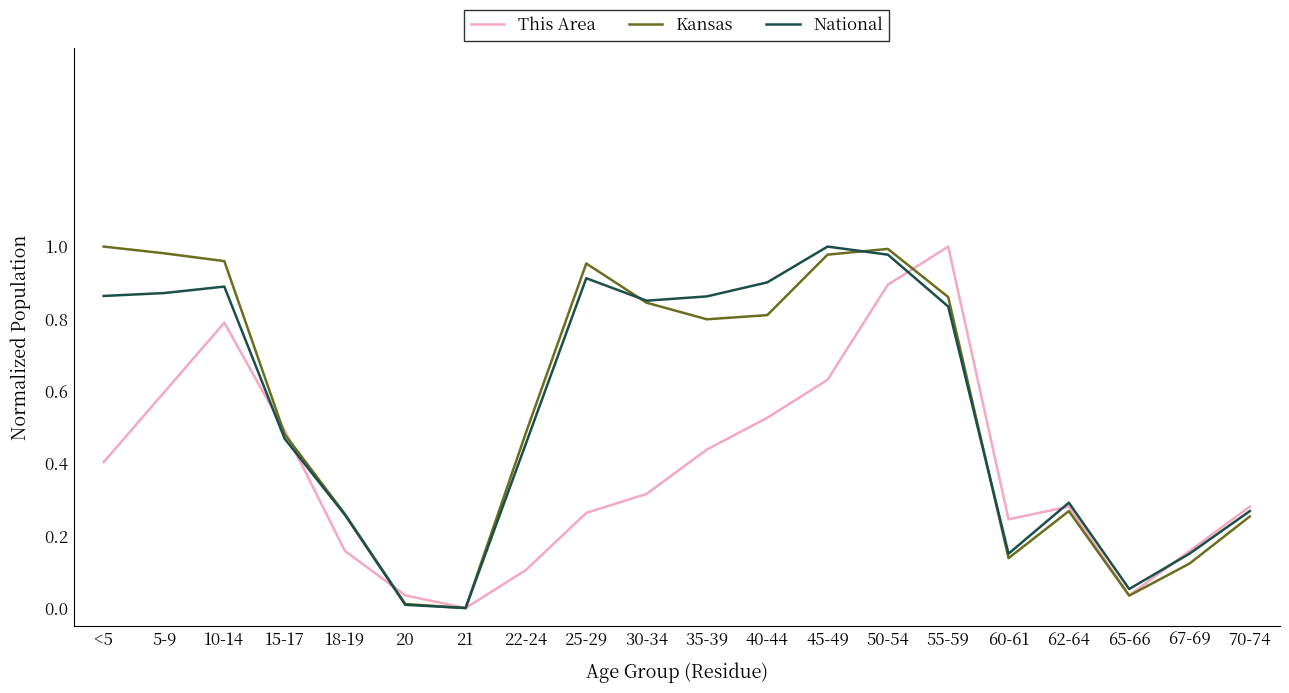

Rank the series at 5-9 from lowest to highest value.

This Area, National, Kansas